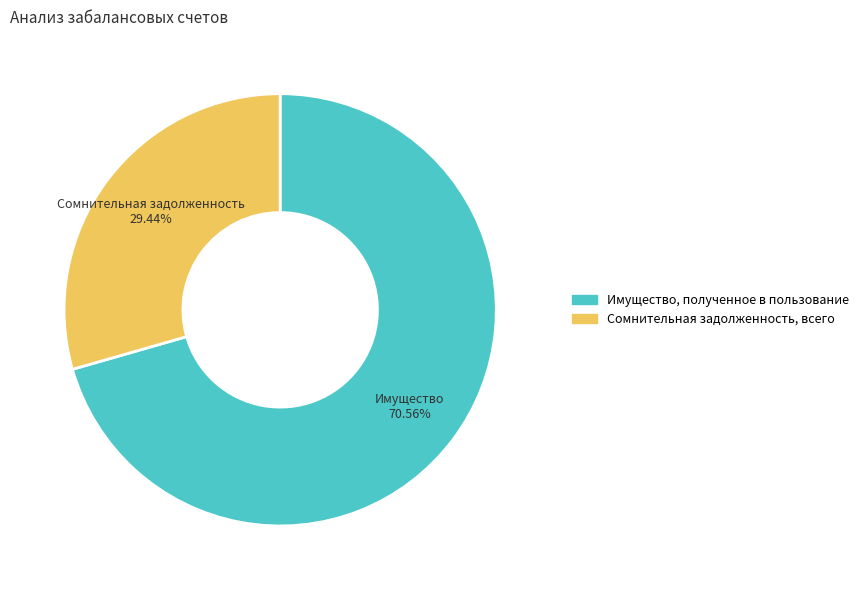

To the nearest percent, what is the combined percentage of Сомнительная задолженность, всего and Имущество, полученное в пользование?

100%